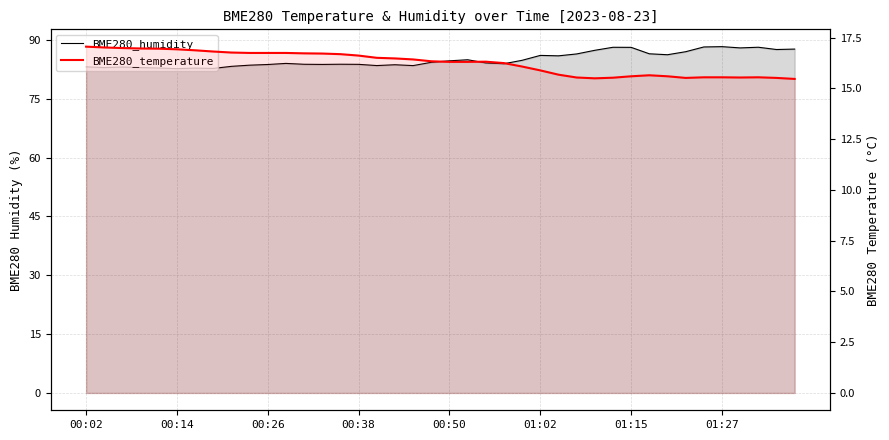

Rank the series at 01:27 from highest to lowest value.

BME280_humidity, BME280_temperature